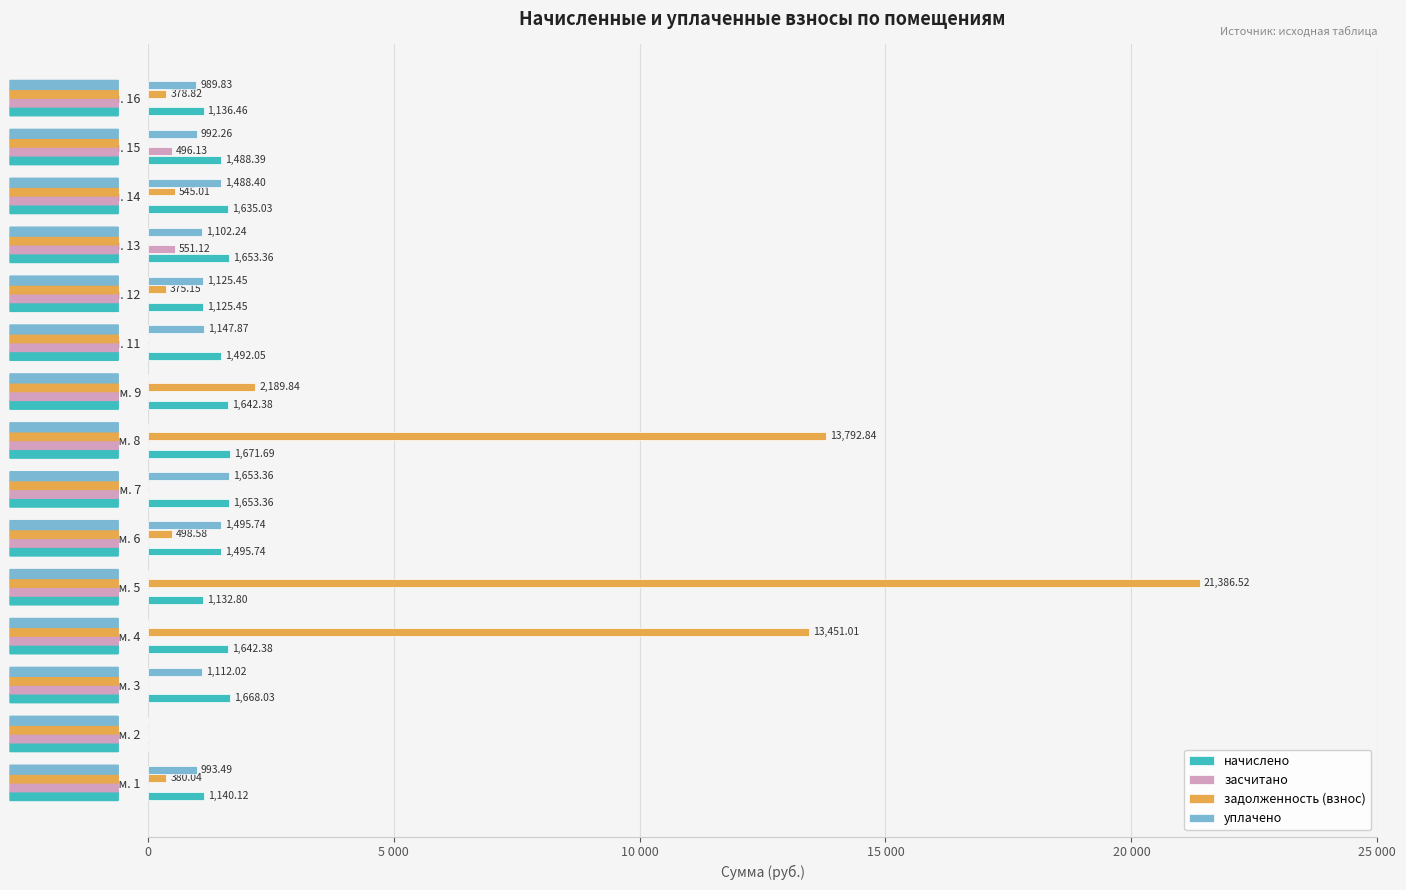

What is the difference between the maximum and minimum values in the начислено series?

1671.7